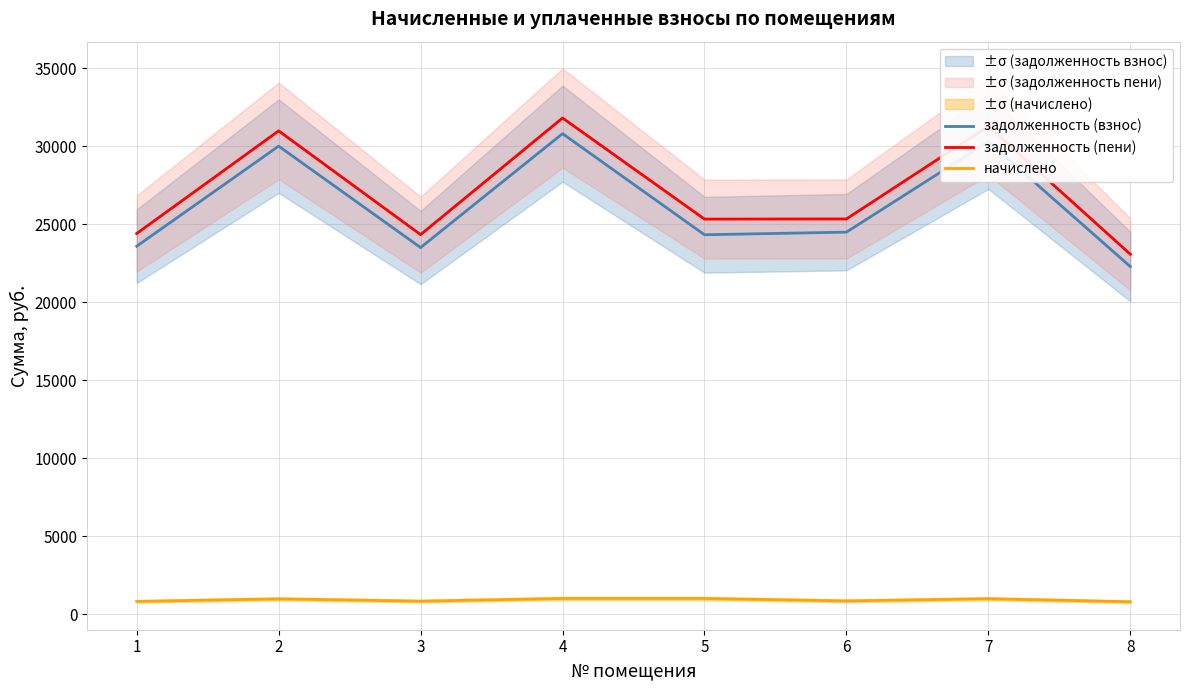

What is the value of the задолженность (пени) point at the 4th from the left?

31803.8